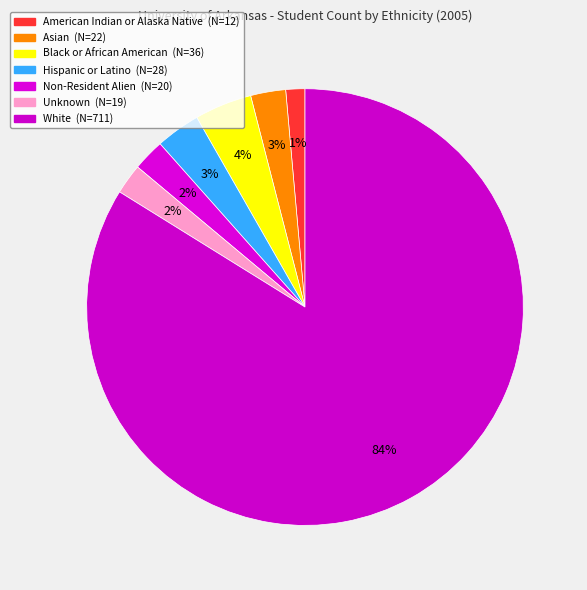

How much of the chart is everything except American Indian or Alaska Native?

98.6%